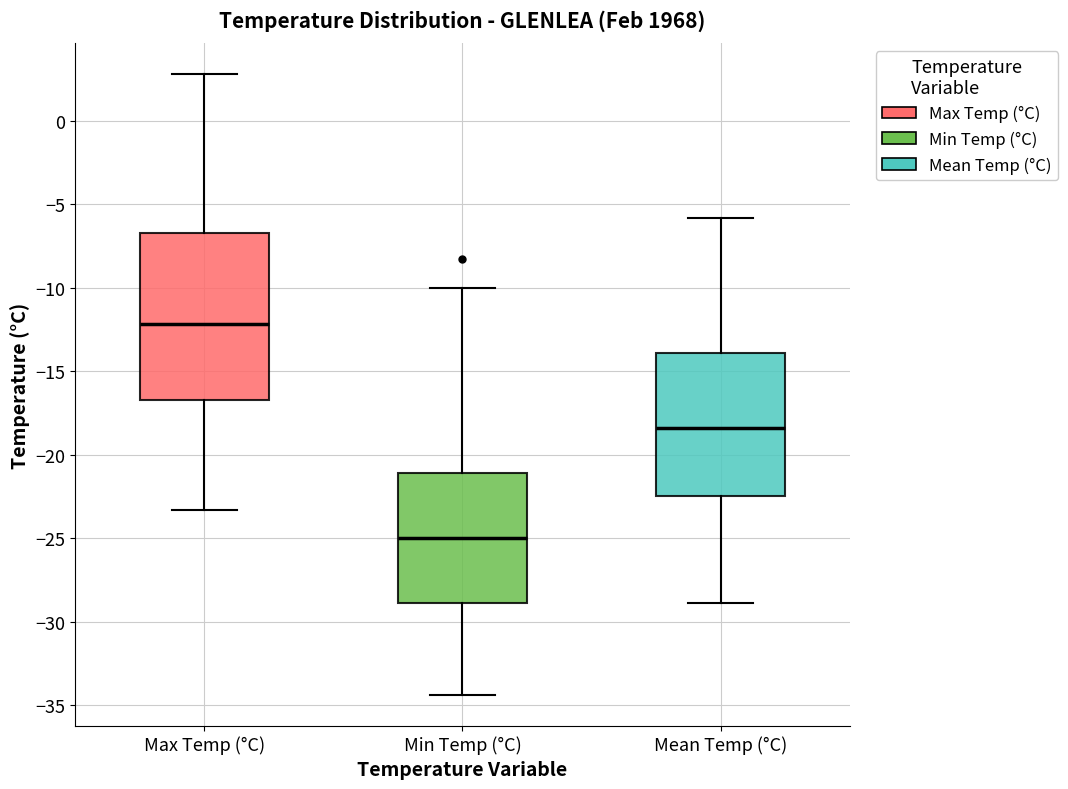

Reading left to right, read every box against the y-axis: the position of its median line, the range the box covers, and the ends of its whiskers. The values are not printed on the chart, so give them approximately, as read against the axis.

Max Temp (°C): median -12.0, box -16.5 to -6.5, whiskers -23.5 to 3.0
Min Temp (°C): median -25.0, box -29.0 to -21.0, whiskers -34.5 to -10.0
Mean Temp (°C): median -18.5, box -22.5 to -14.0, whiskers -29.0 to -6.0